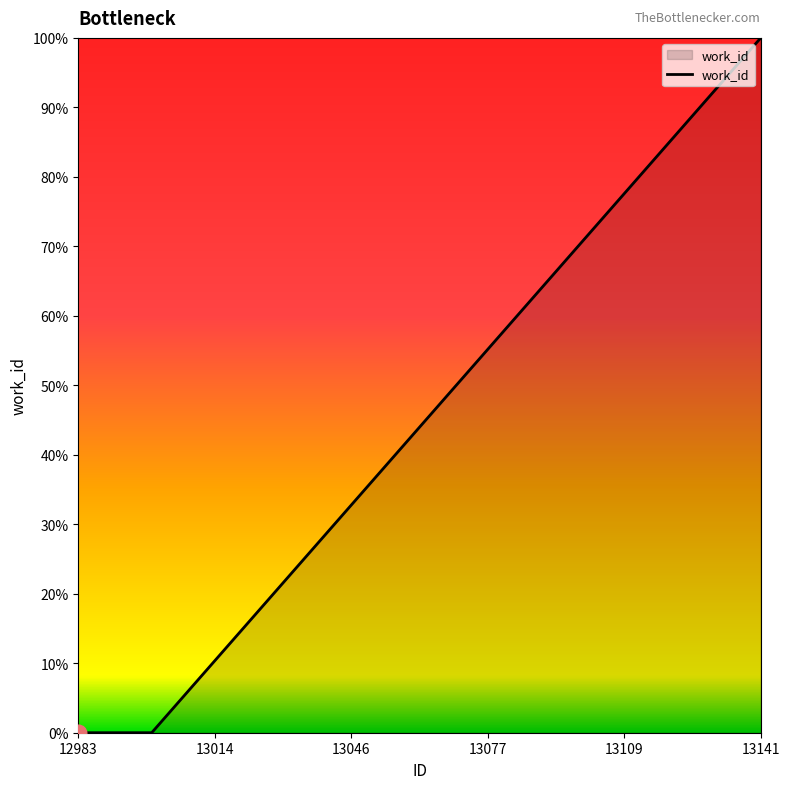

What is the maximum value shown in the chart?

100